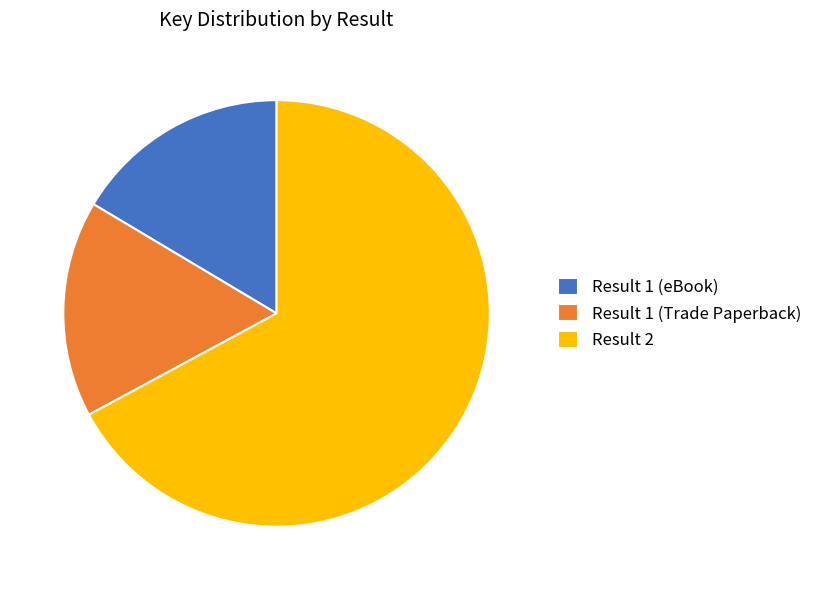

Approximately how many times larger is the value at Result 2 compared to Result 1 (eBook)?

4.1